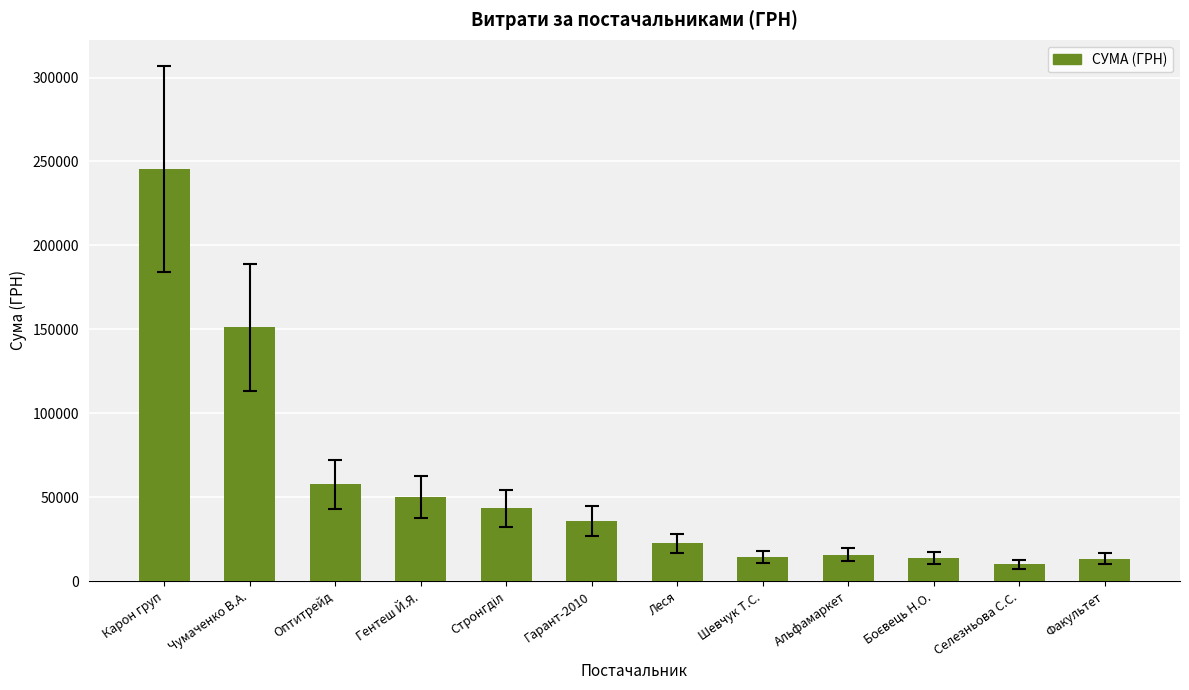

What is the value of the 4th bar from the left?

49999.6